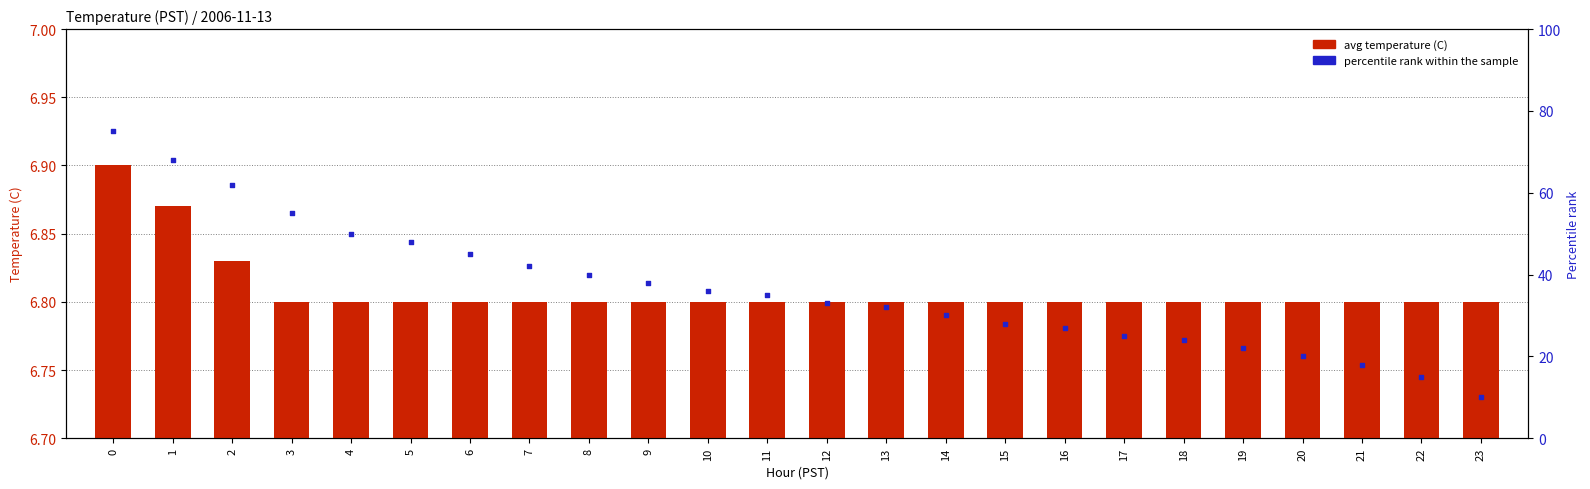

Which series has the largest total across all categories?

percentile rank within the sample